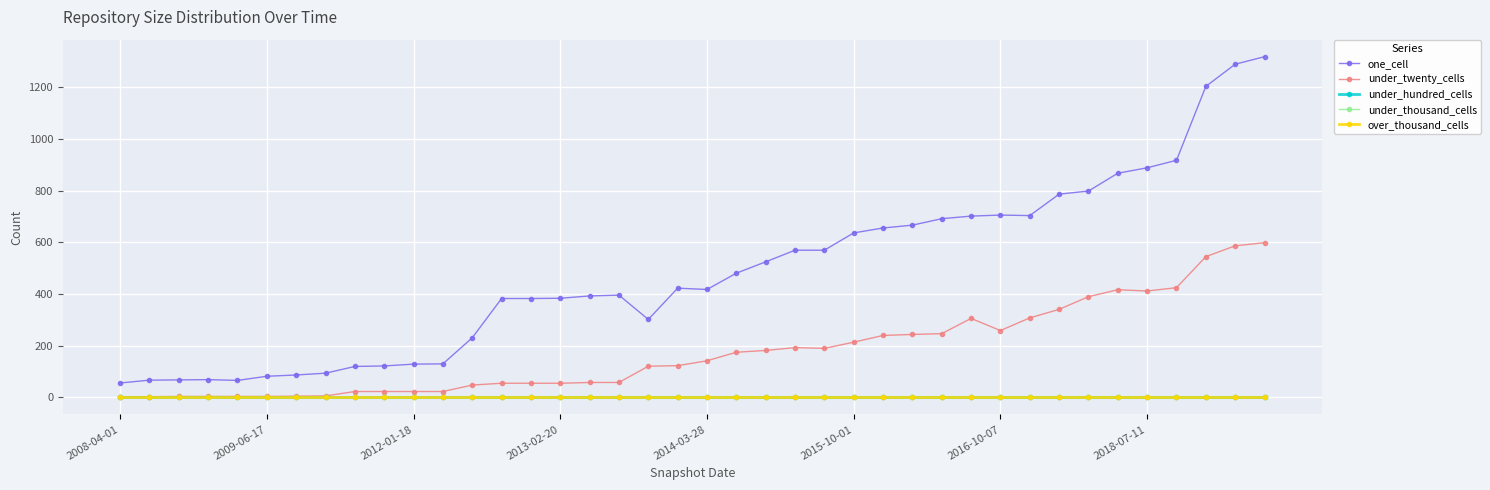

Does the chart have visible grid lines?

Yes